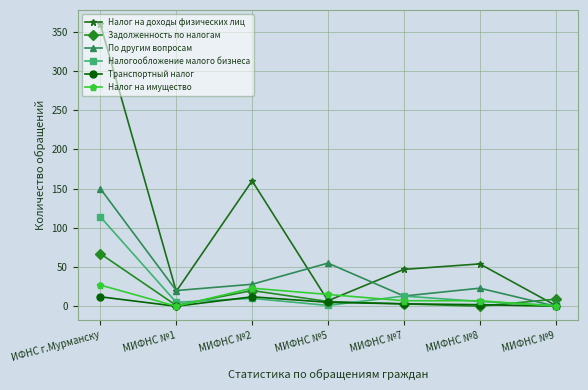

True or false: Задолженность по налогам and Налог на имущество cross at least once.

True